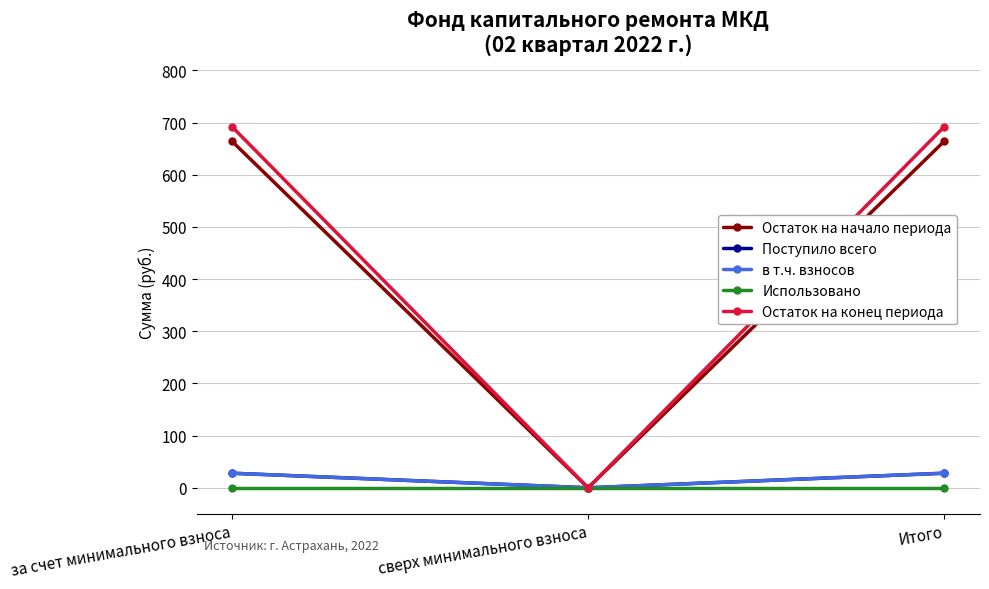

How many lines are shown in the chart?

5